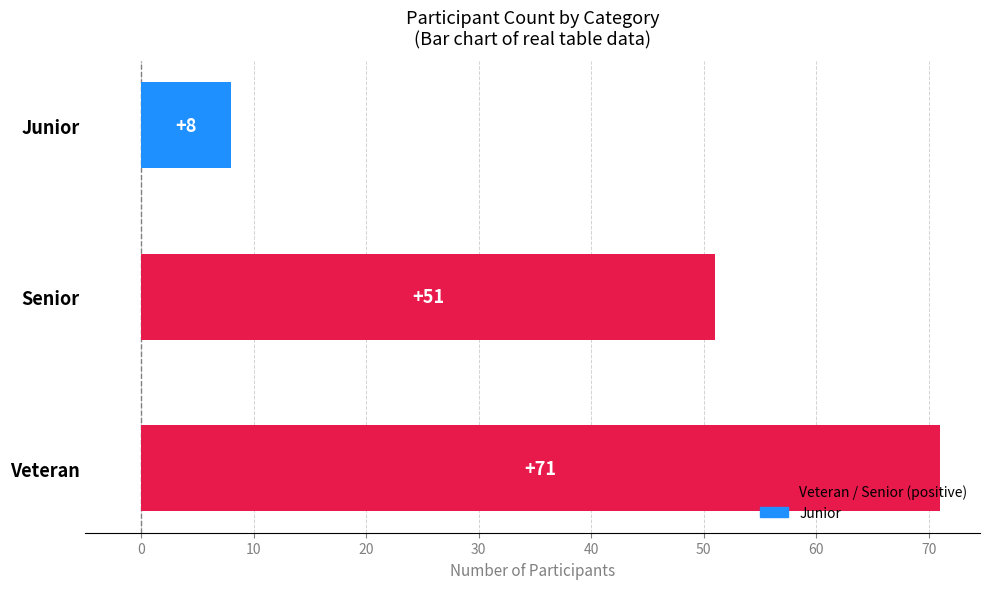

The chart shows a value of 8 at Junior. True or false?

True